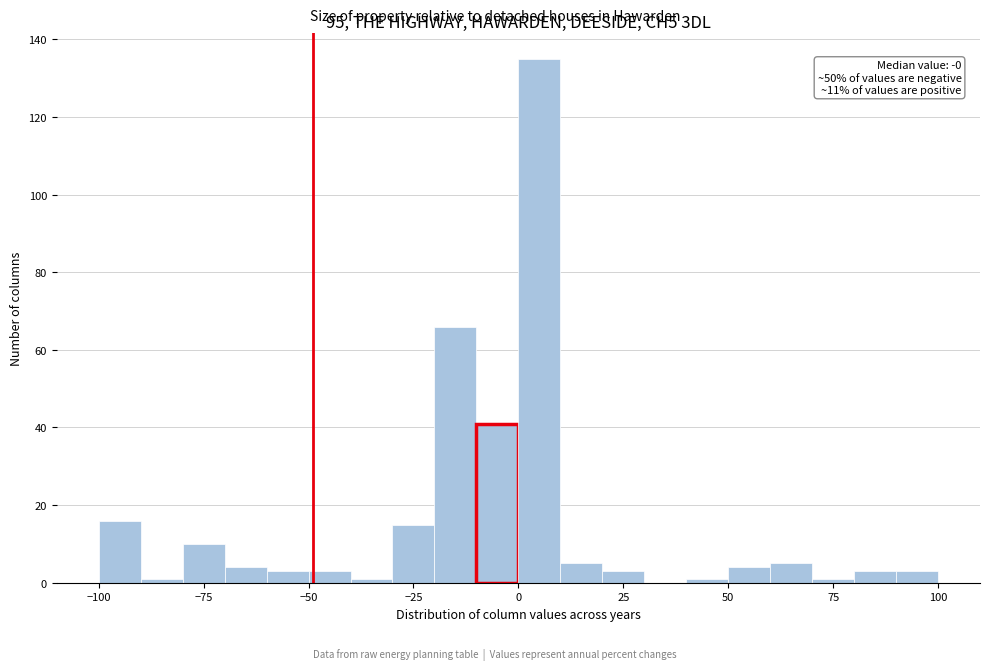

Read against the x-axis, roughly where is the centre of the tallest bar?

5